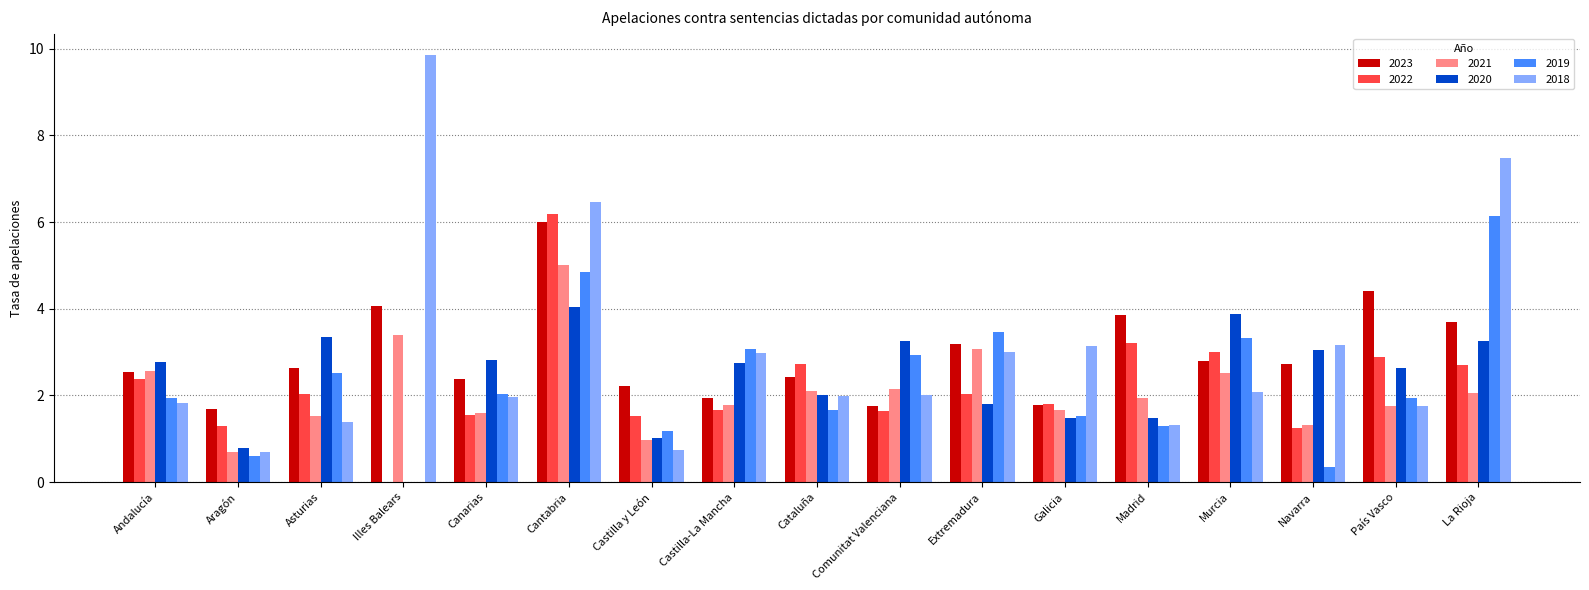

Is it true that 2020 equals 2.7 at Illes Balears?

False